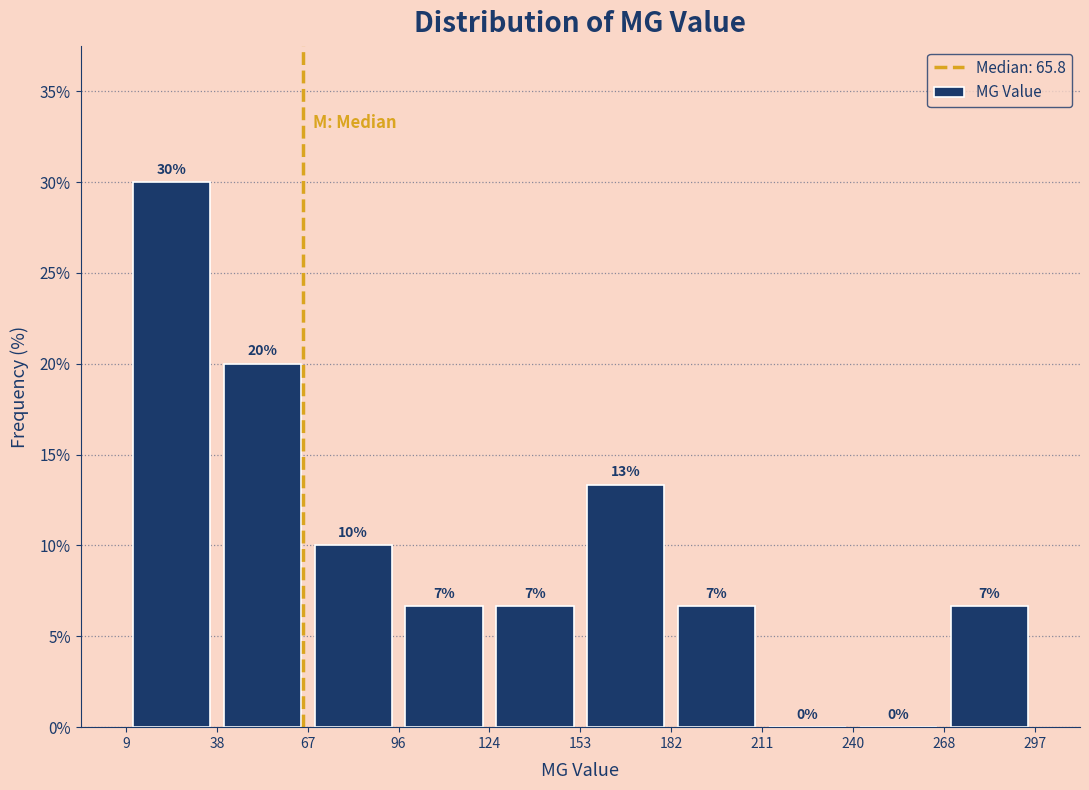

Which range on the x-axis has the tallest bar?

9 to 38